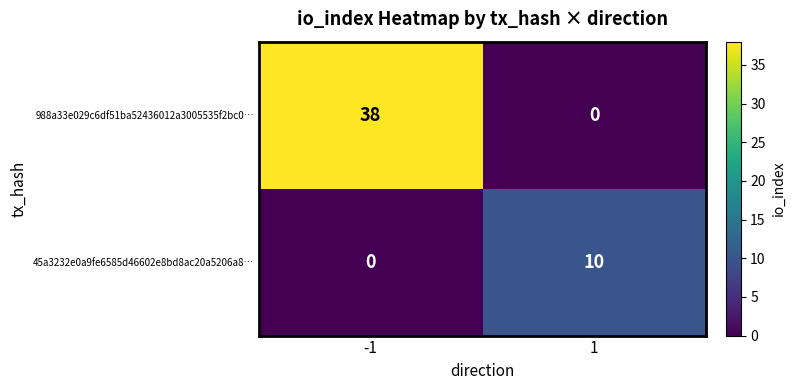

What is the spread (max minus min) of values at 1?

10